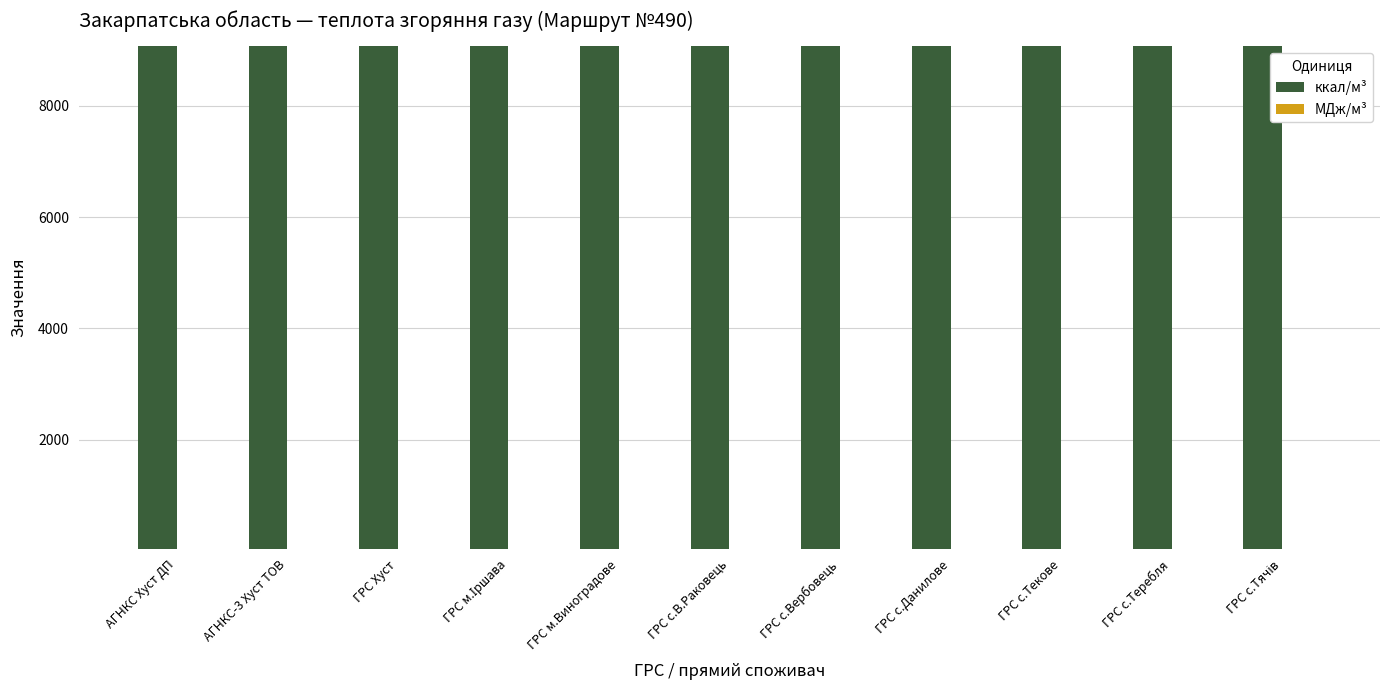

Which series has the widest spread of values?

ккал/м³